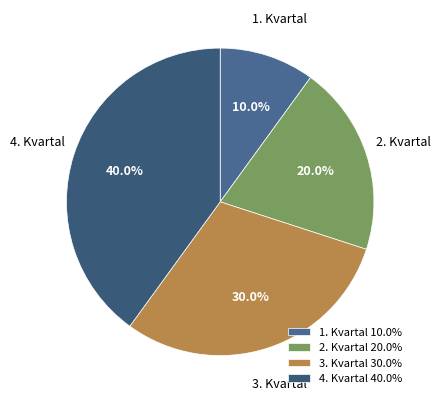

Is the sum of 2. Kvartal and 1. Kvartal greater than half?

No